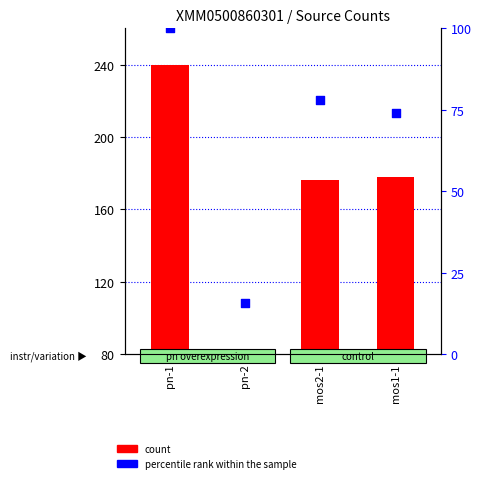

Which series has the largest total across all categories?

count